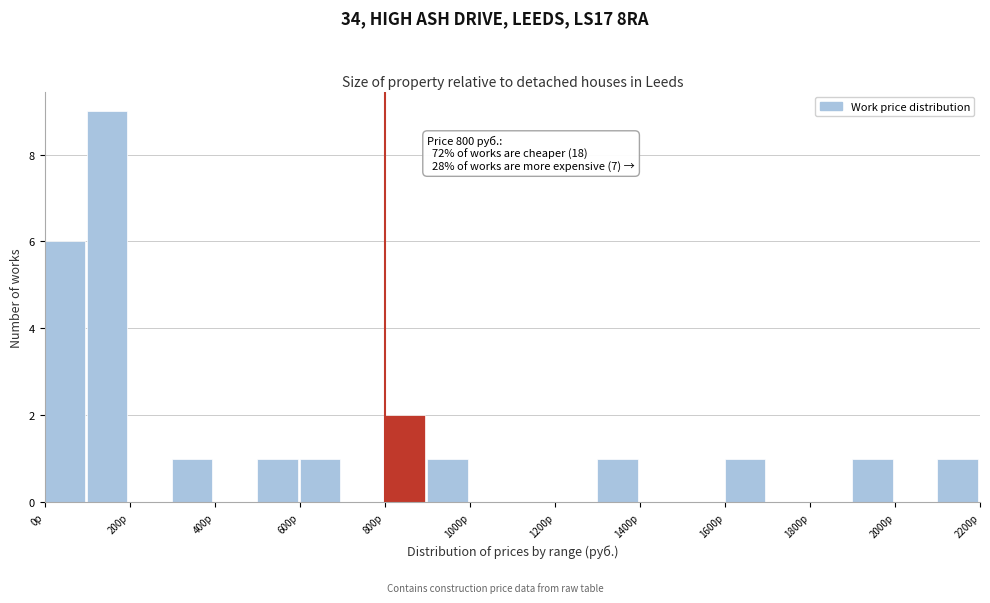

Which range on the x-axis has the tallest bar?

100 to 200